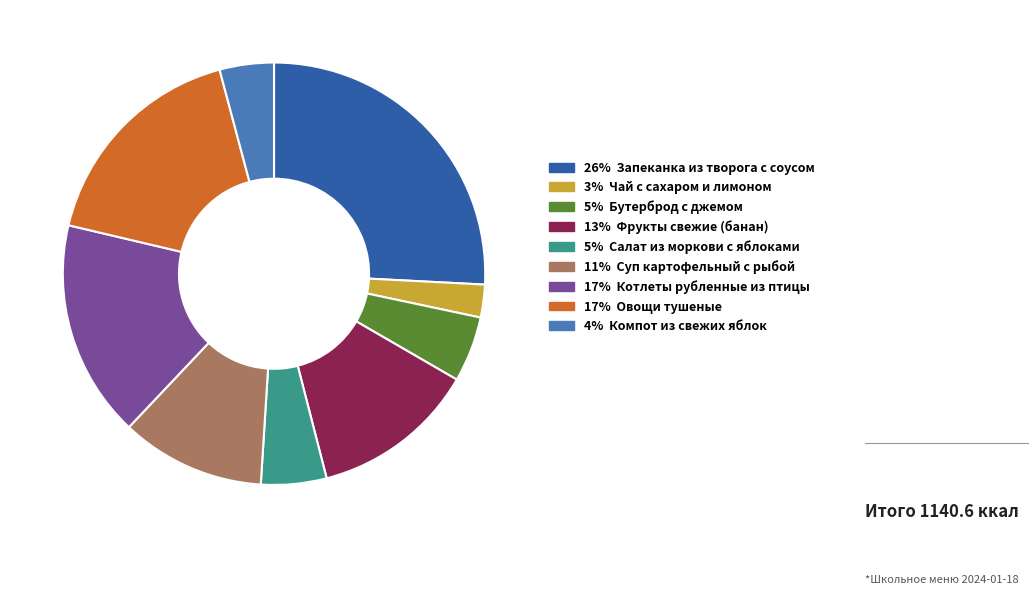

Does any single category account for the majority?

No